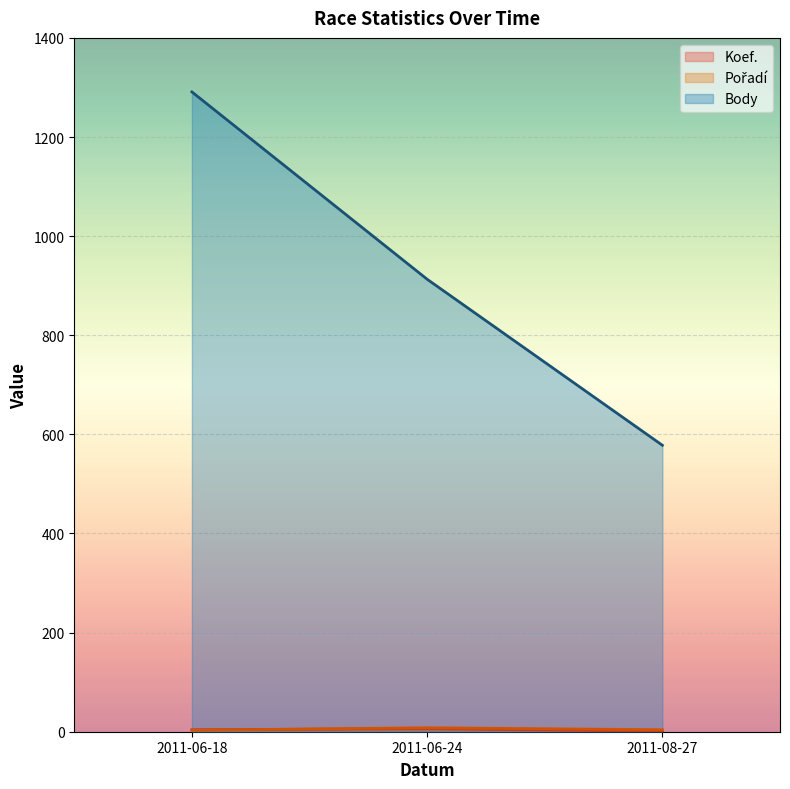

Rank the series by their maximum value, from highest to lowest.

Body, Pořadí, Koef.